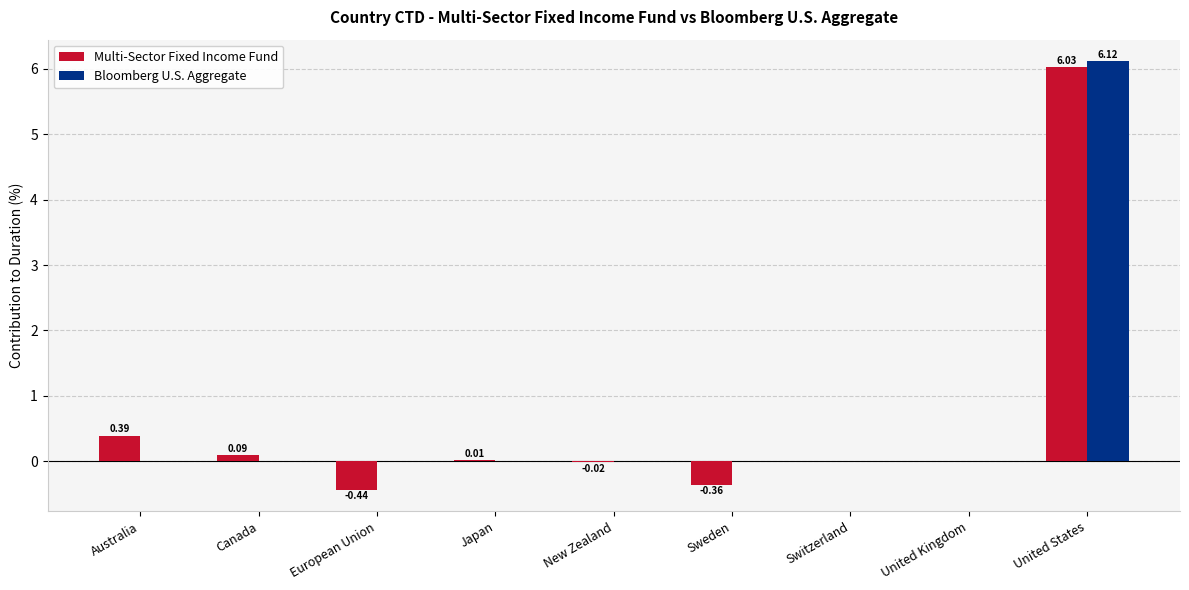

Where is Multi-Sector Fixed Income Fund nearest to the value 2?

Australia